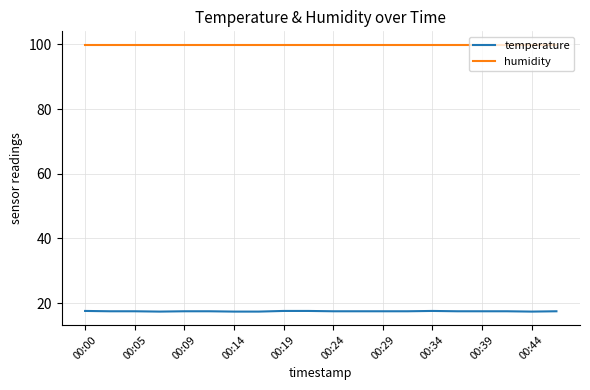

Which series has the widest spread of values?

temperature